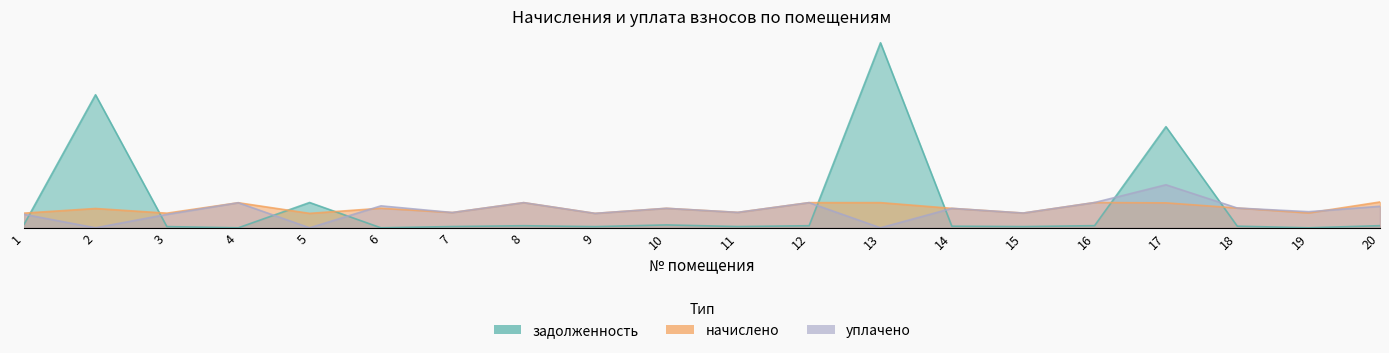

How many intersections are there between уплачено and начислено?

3